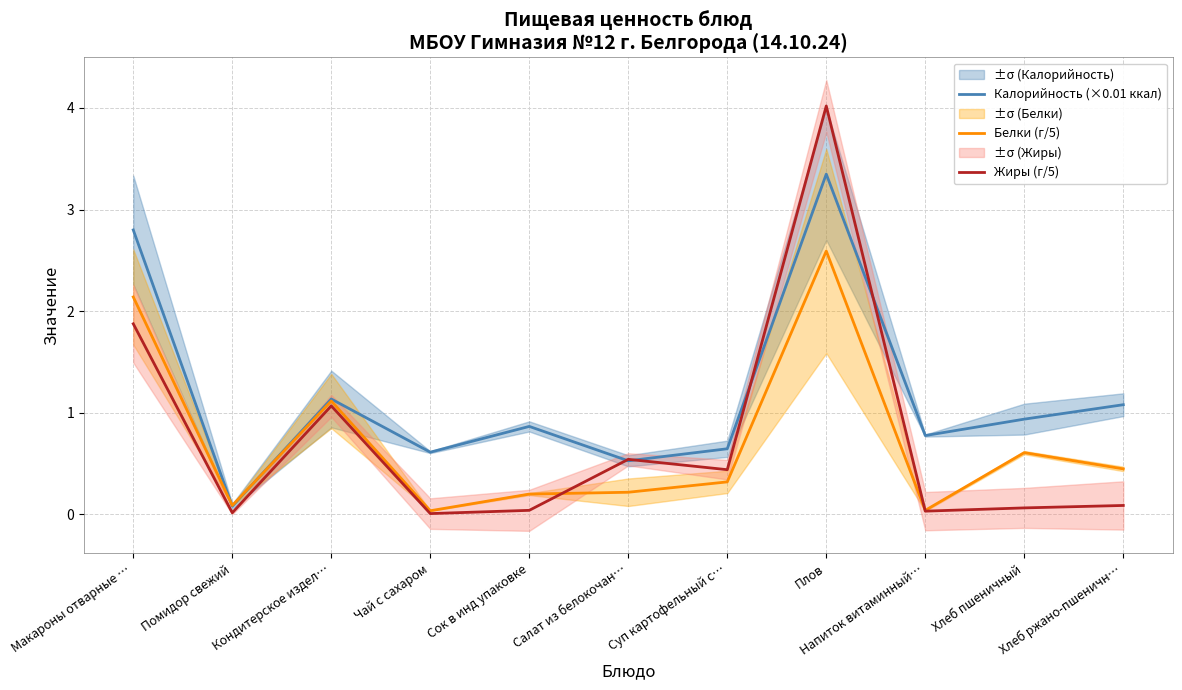

What position from the right is Помидор свежий?

10